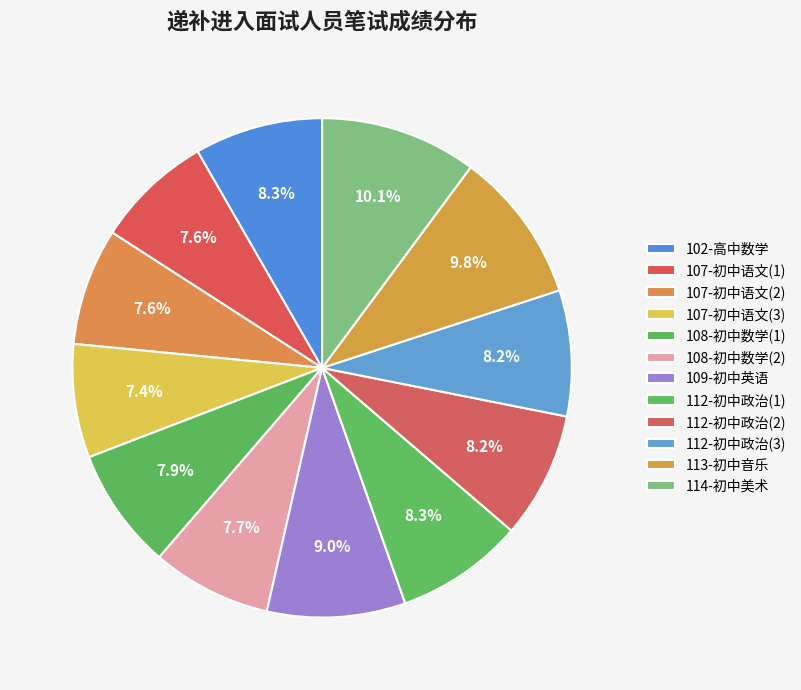

What percentage is NOT represented by 107-初中语文(2)?

92.4%